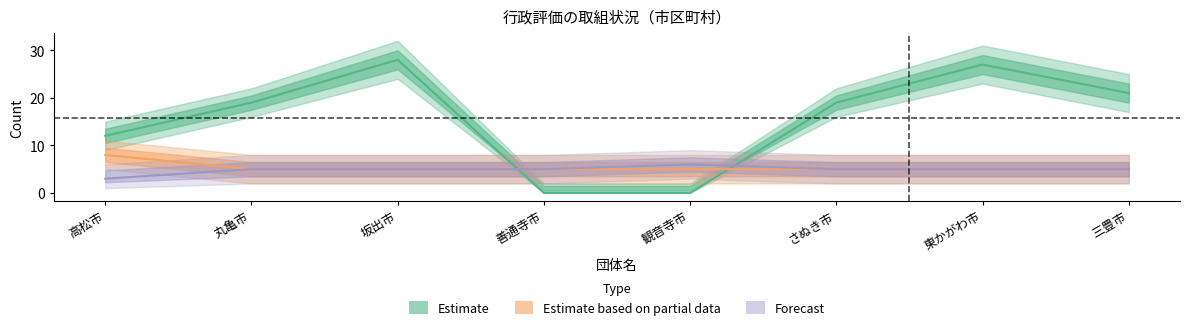

True or false: Estimate has a value of 27 at 東かがわ市.

True